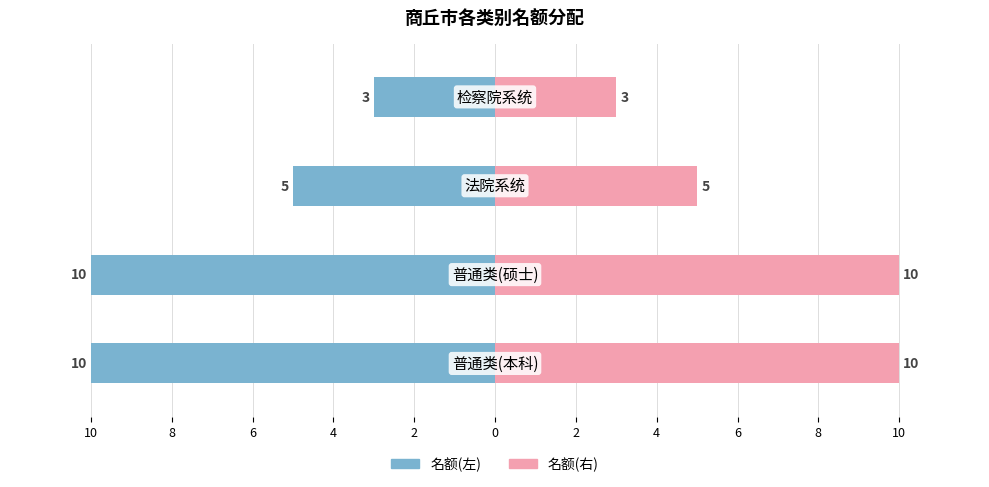

Which series changed the most between 6 and 4?

名额(左)